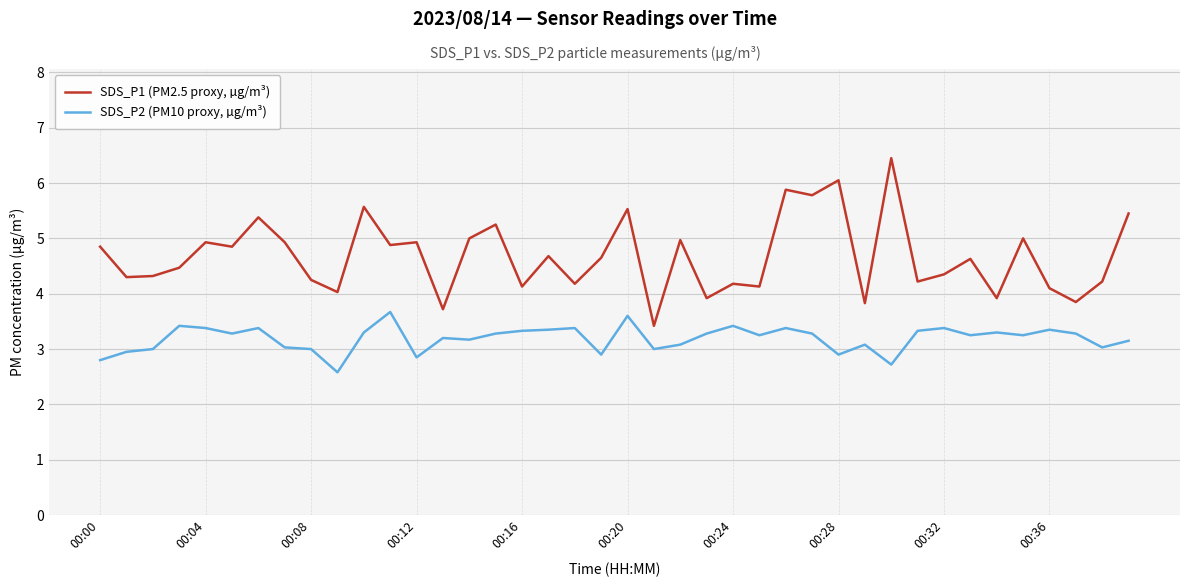

What are all the series names shown in the legend?

SDS_P1 (PM2.5 proxy, µg/m³), SDS_P2 (PM10 proxy, µg/m³)